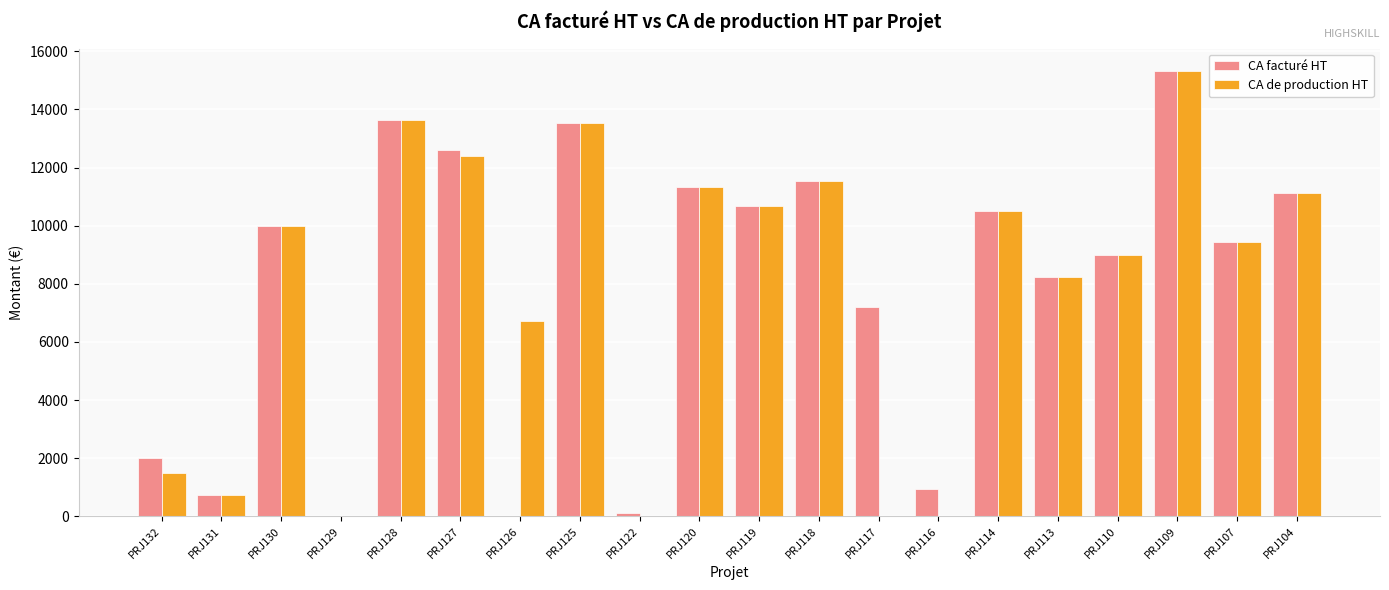

Which series changed the most between PRJ122 and PRJ107?

CA de production HT